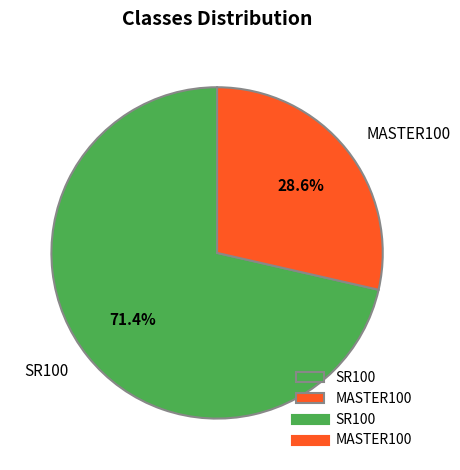

Is there a majority slice in this chart?

Yes